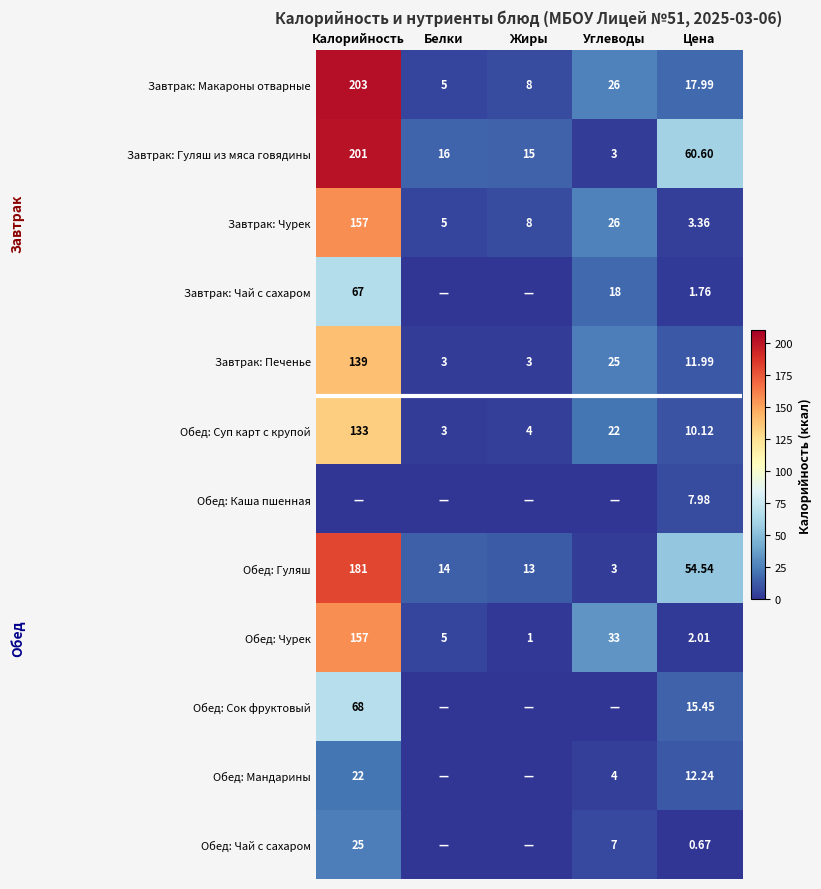

Which category has the highest value in the Обед: Суп карт с крупой series?

Калорийность